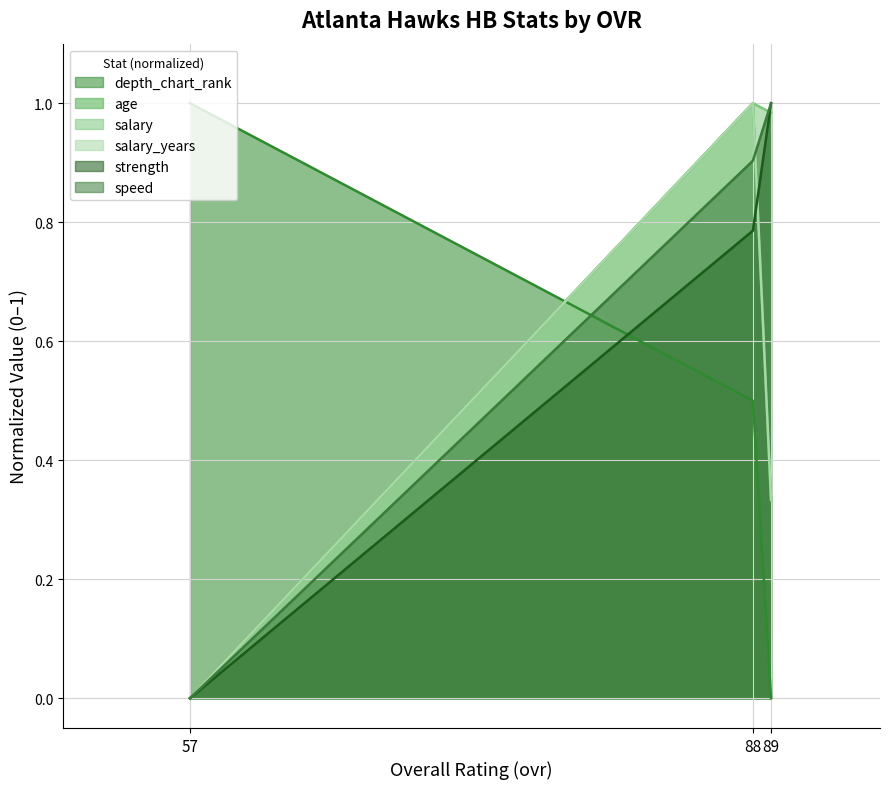

How many lines are shown in the chart?

6